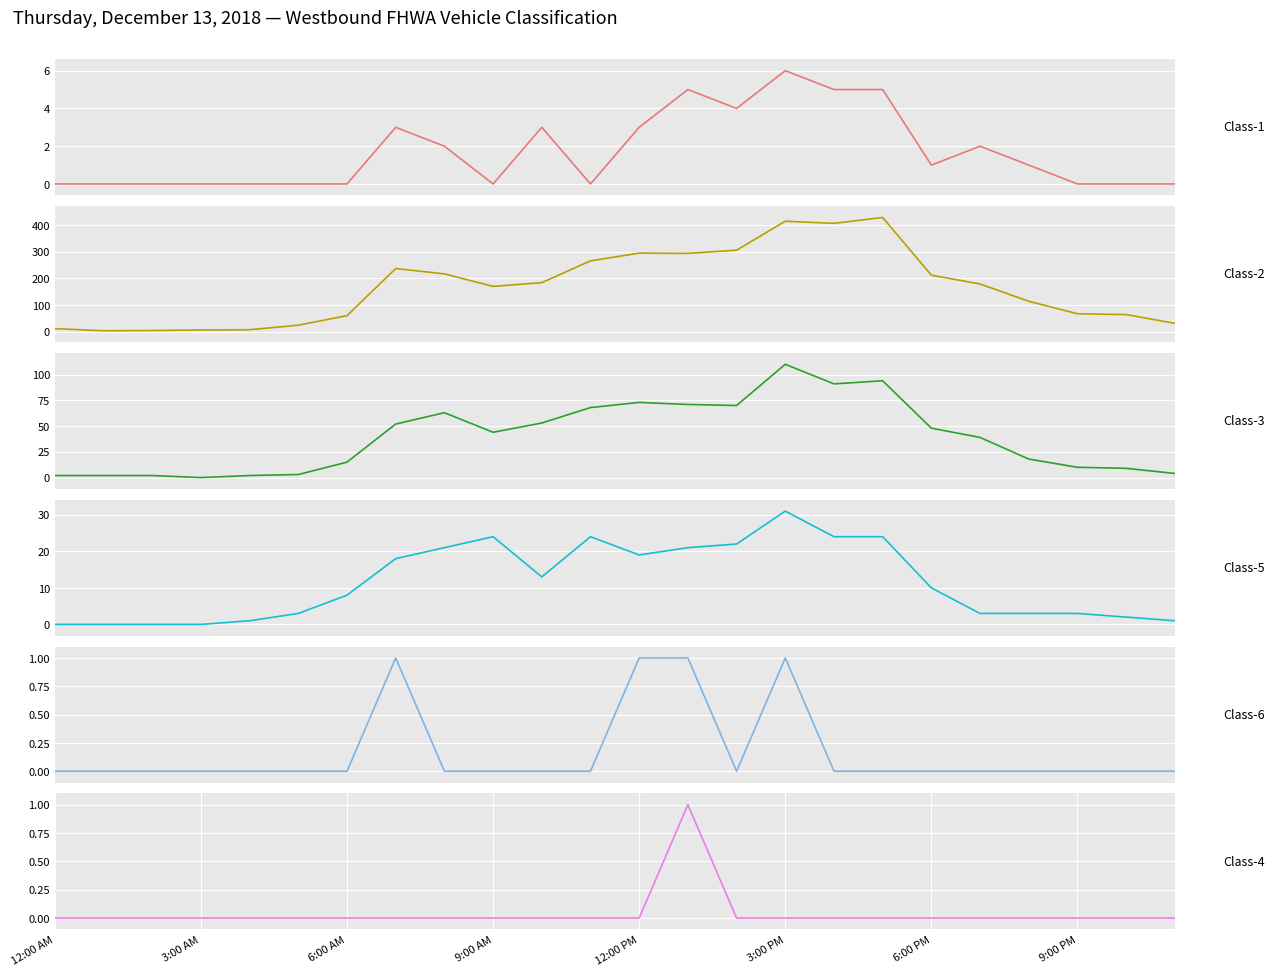

Count the Class-6 values in the range 0 to 1.

24